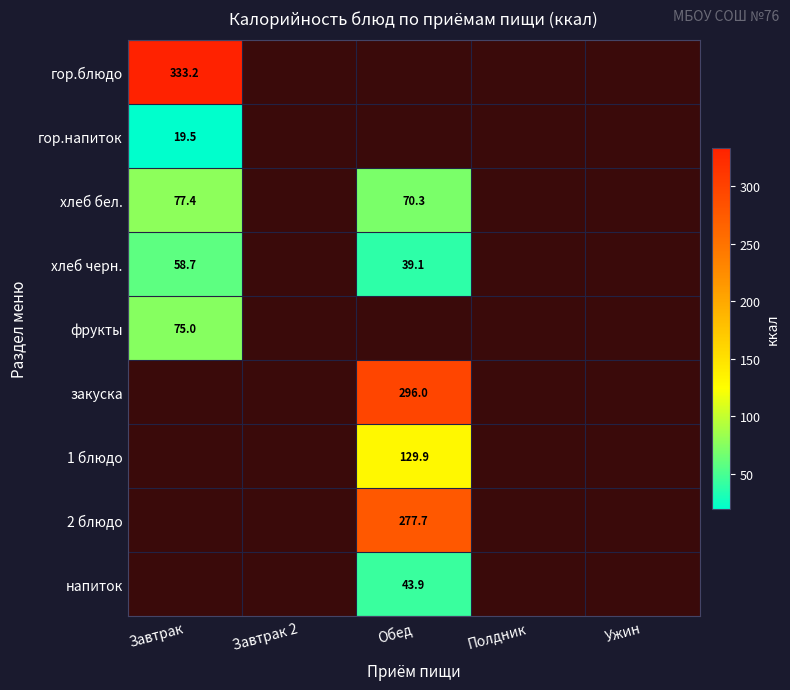

Is it true that 2 блюдо equals 277.7 at Обед?

True